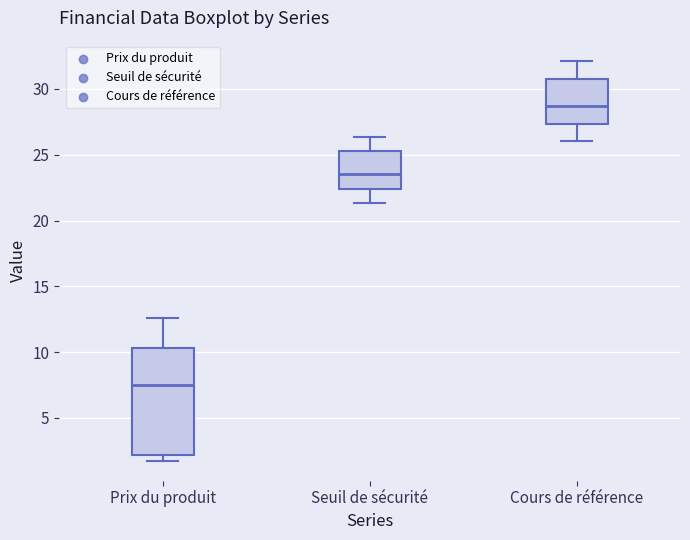

Where does the upper whisker of the box for Cours de référence end on the y-axis? The values are not printed on the chart, so give them approximately, as read against the axis.

32.0